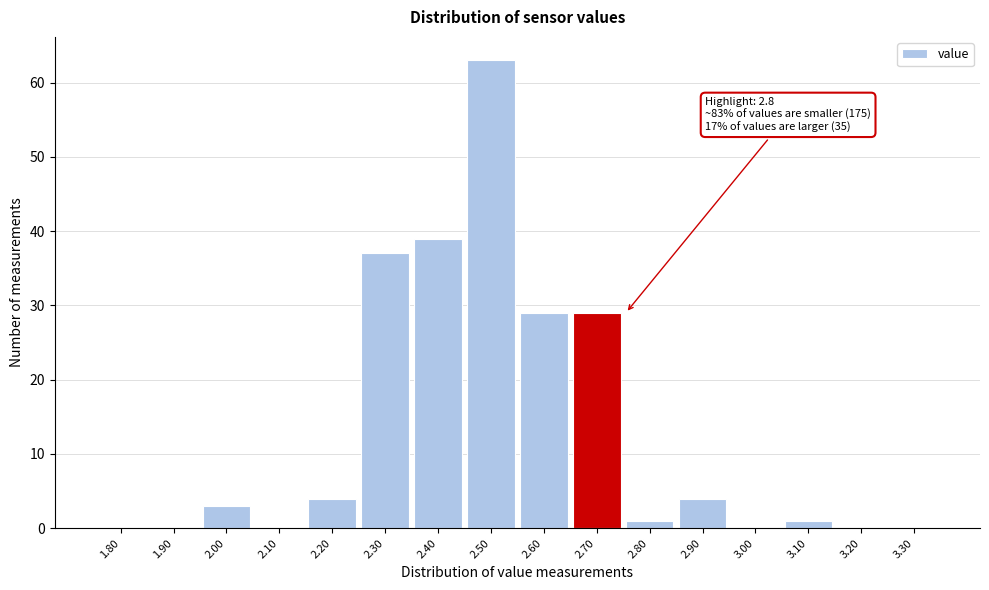

Reading left to right, extract all data points from this chart.

1.80=0	1.90=0	2.00=3	2.10=0	2.20=4	2.30=37	2.40=39	2.50=63	2.60=29	2.70=29	2.80=1	2.90=4	3.00=0	3.10=1	3.20=0	3.30=0